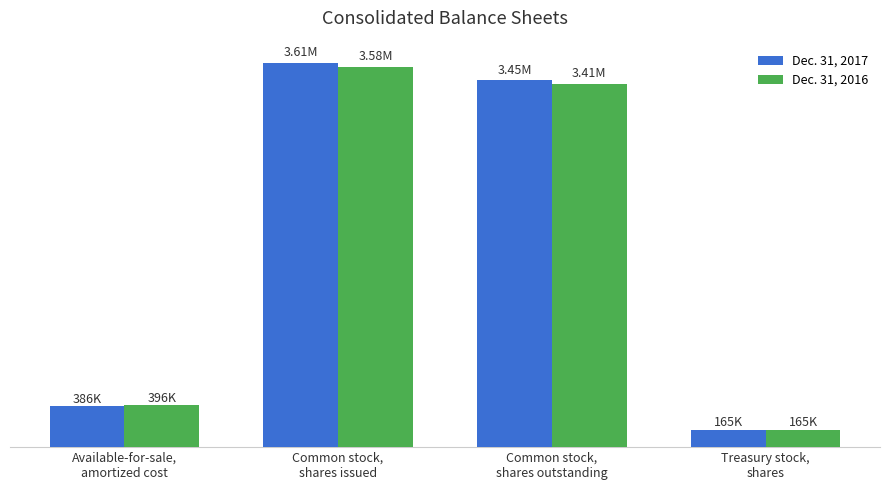

Does the chart contain stacked bars?

No